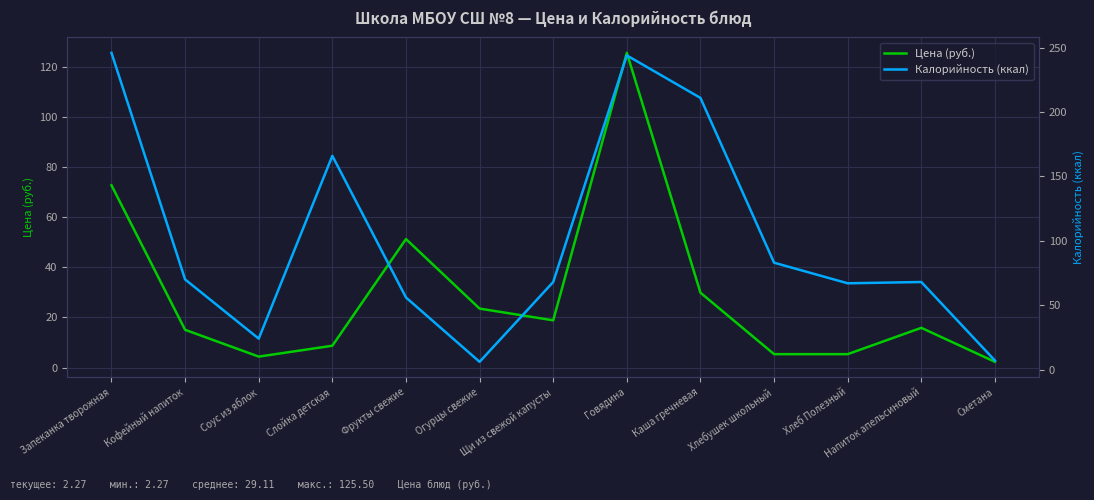

Where does the Калорийность (ккал) series first go above 68?

Запеканка творожная